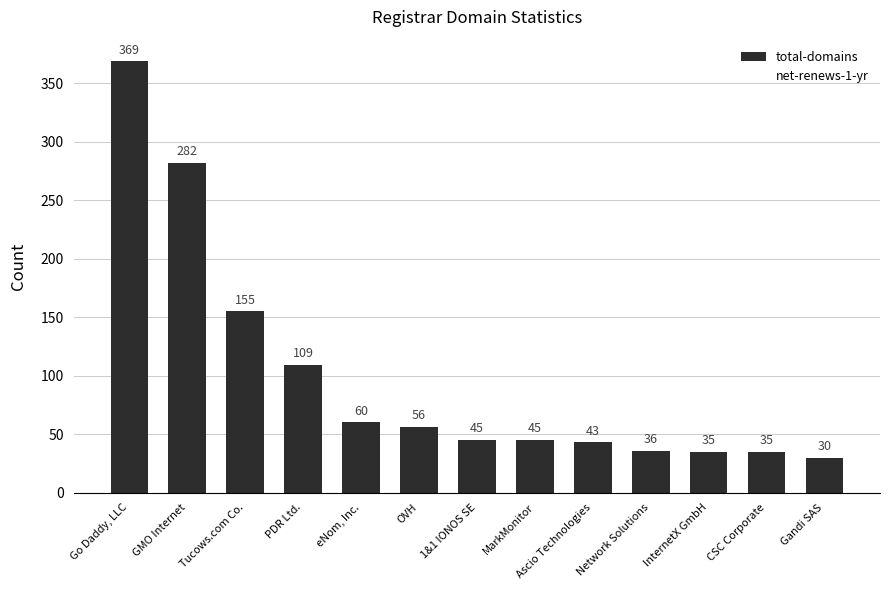

What is the difference between the values at GMO Internet and CSC Corporate?

247